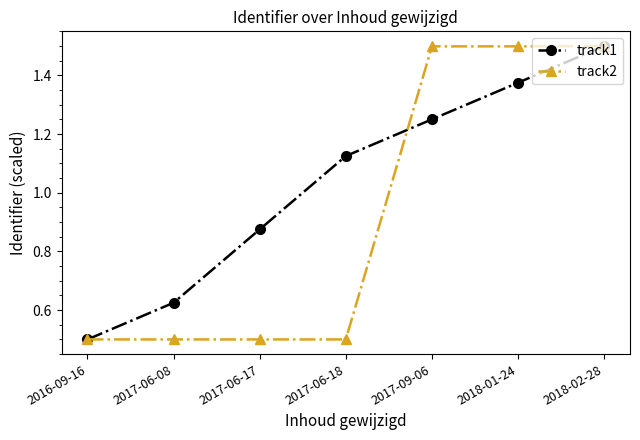

What is the value of the track2 point at the 7th from the left?

1.5